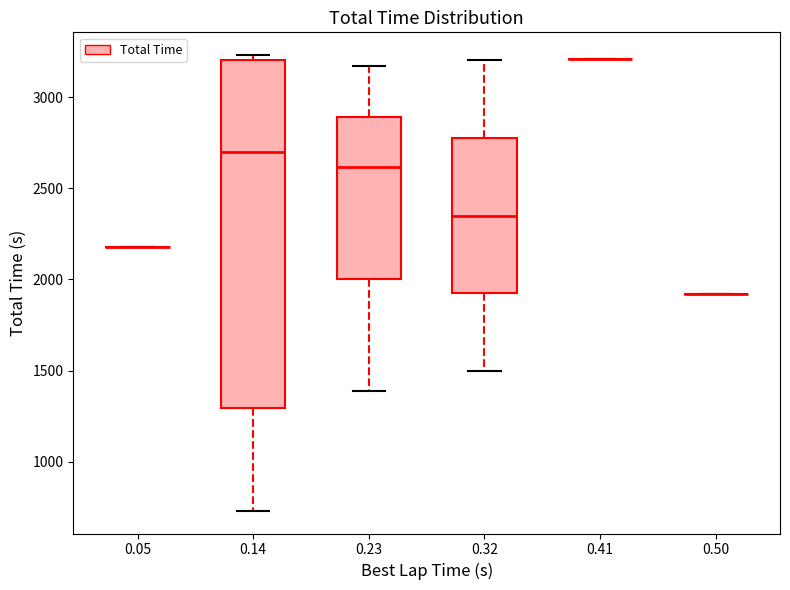

Which box is the tallest, from its lower edge to its upper edge?

0.14